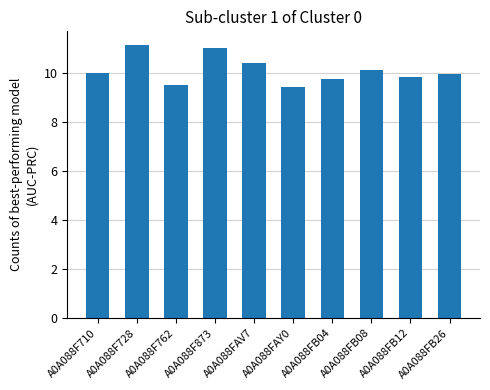

The value at A0A088FAV7 is 3.5. True or false?

False